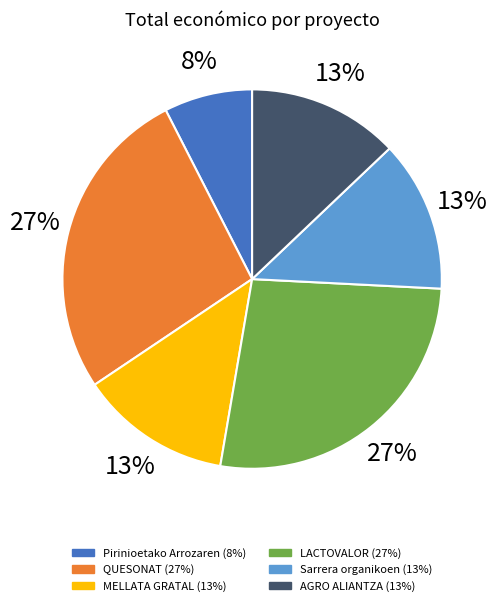

Is there any slice that represents more than half of the pie?

No